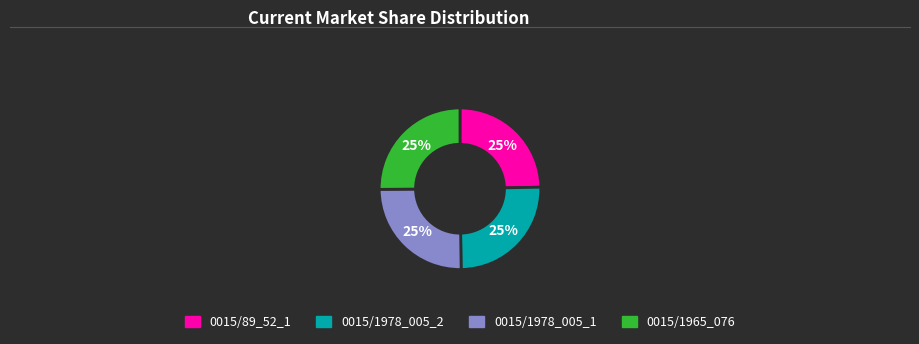

Count the number of slices in the pie.

4